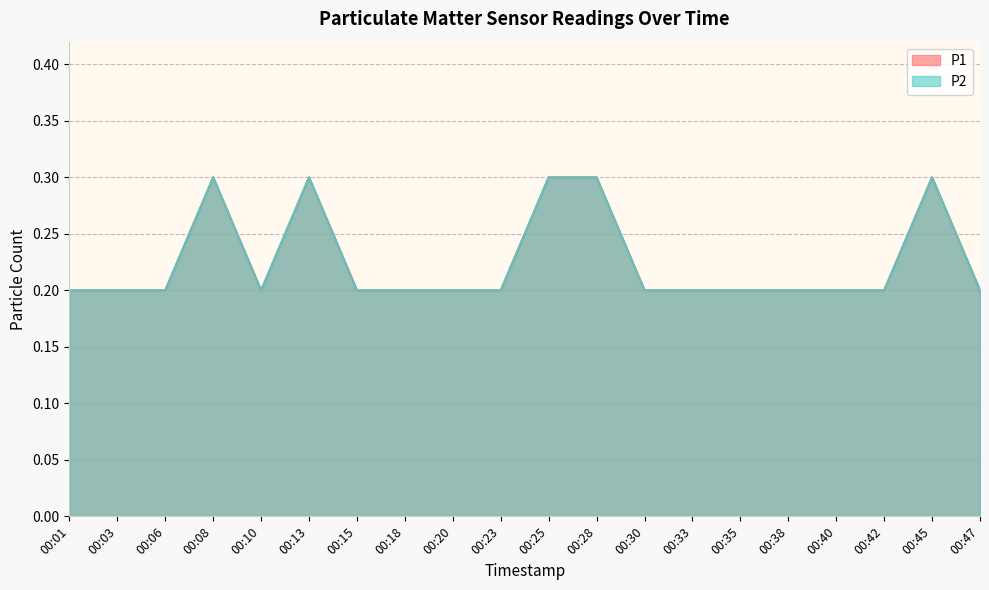

What is the approximate value of P2 at 00:08?

0.3